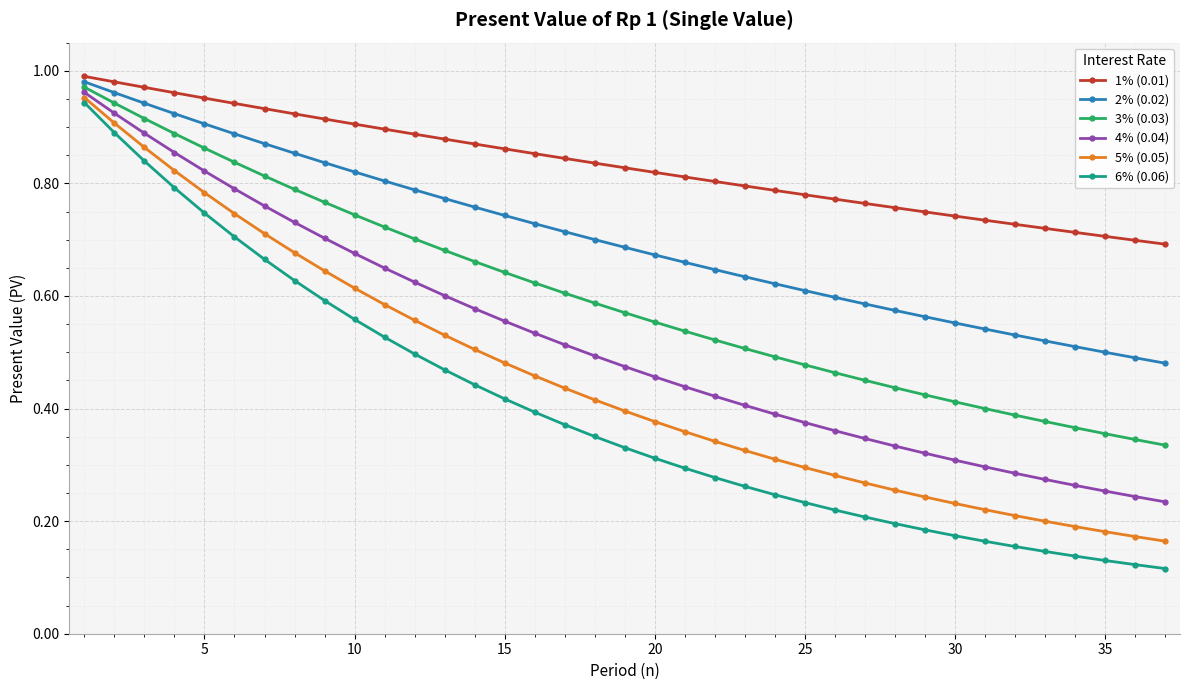

True or false: 2% (0.02) and 5% (0.05) intersect in this chart.

False